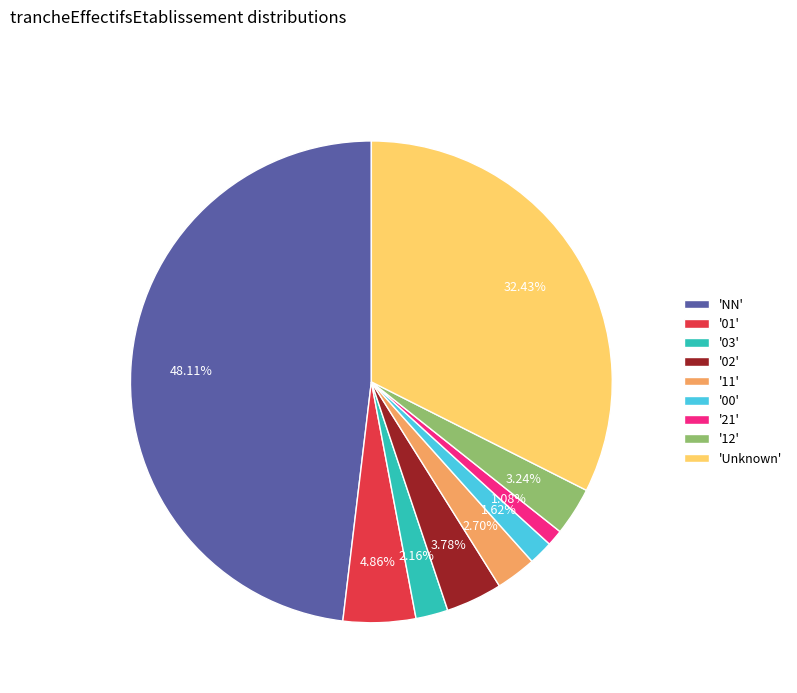

Which has a higher value, '01' or '02'?

'01'